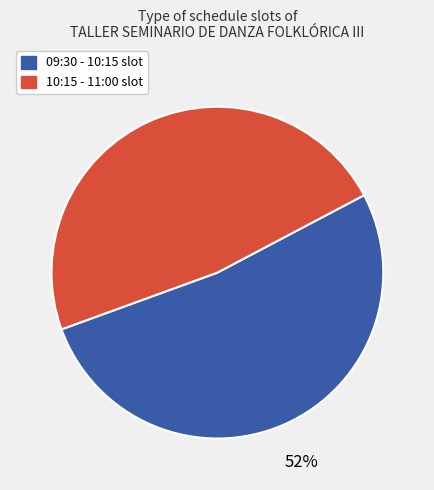

How many slices are in this pie chart?

2